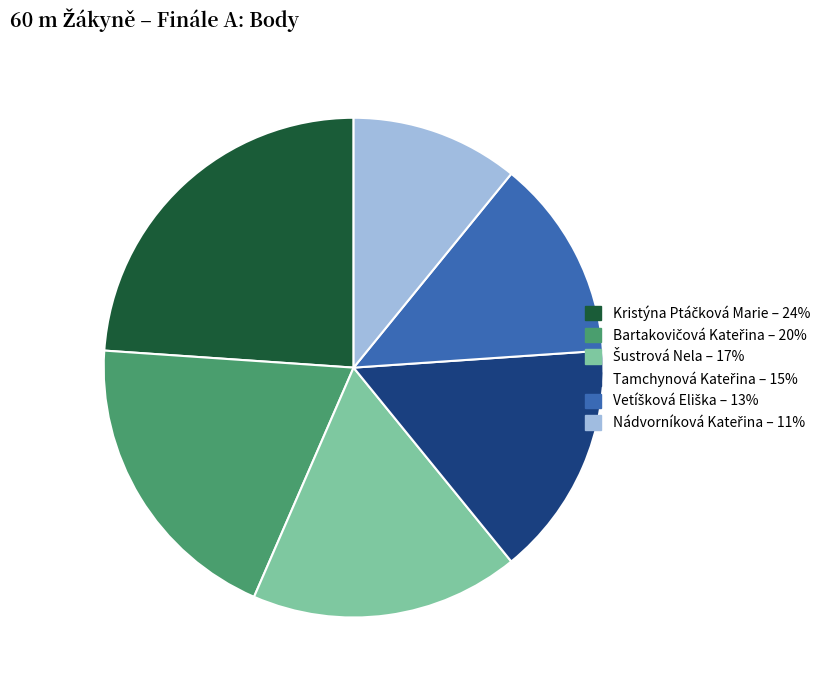

Is there any slice that represents more than half of the pie?

No